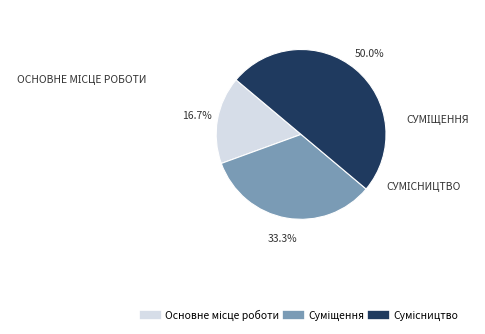

What is the largest slice in the pie chart?

Сумісництво